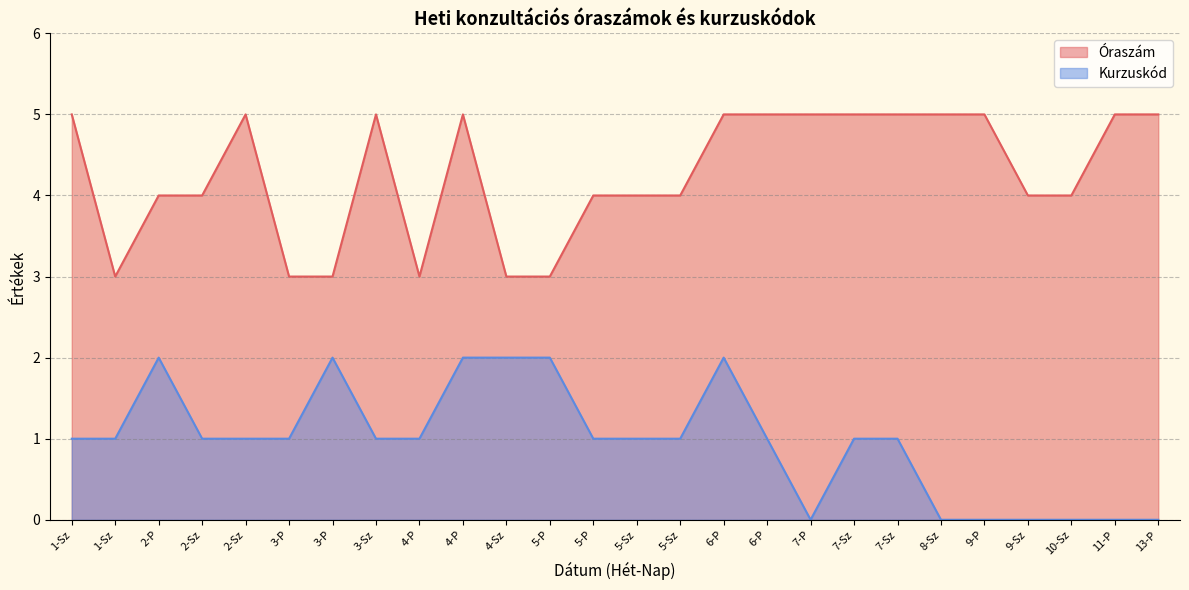

The value of Óraszám at 5-P is 5. True or false?

False